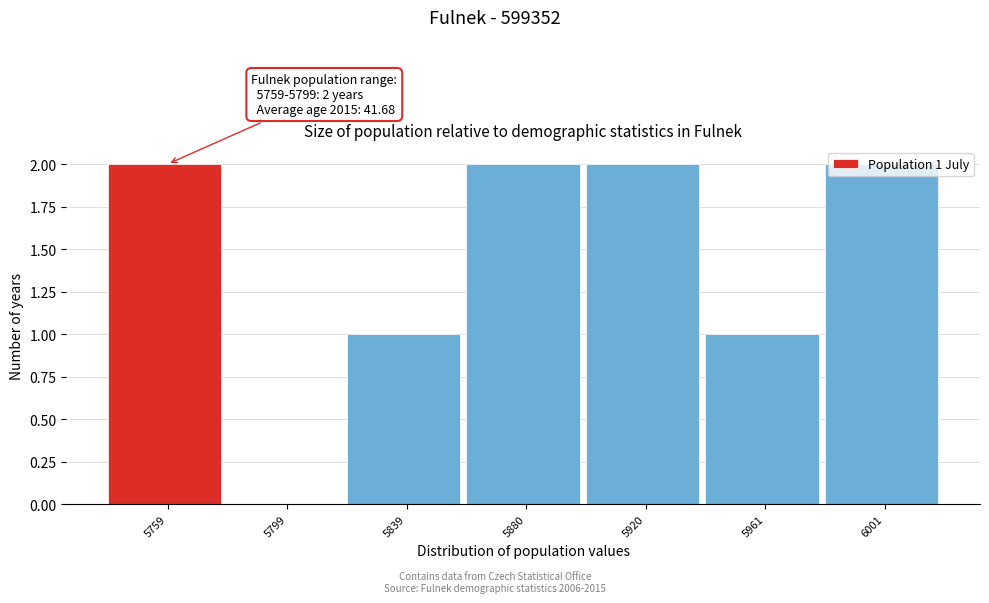

The chart shows a value of 2 at 5759. True or false?

True